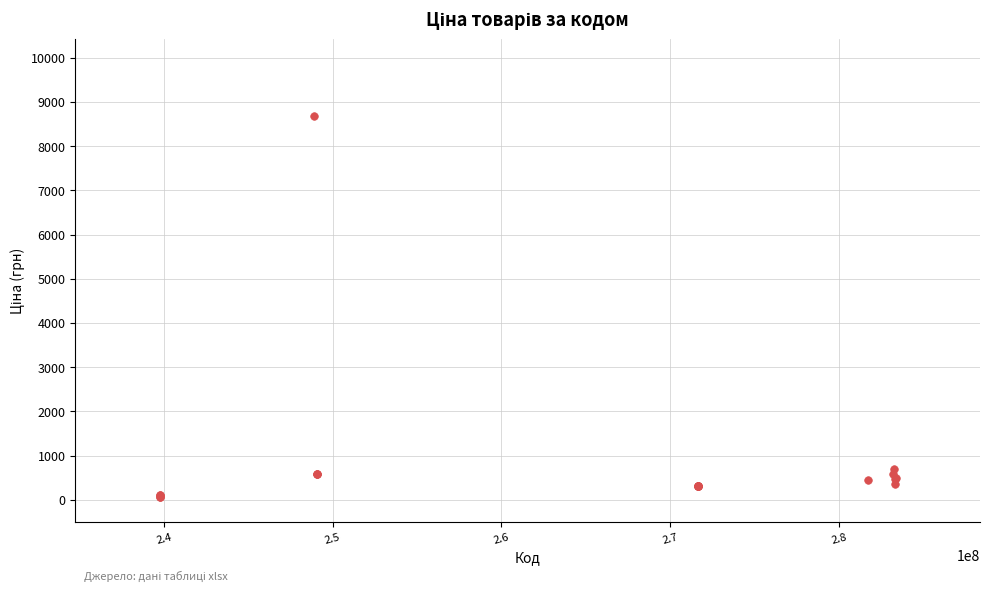

What Y value in the scatter plot is closest to 4367?

710.0